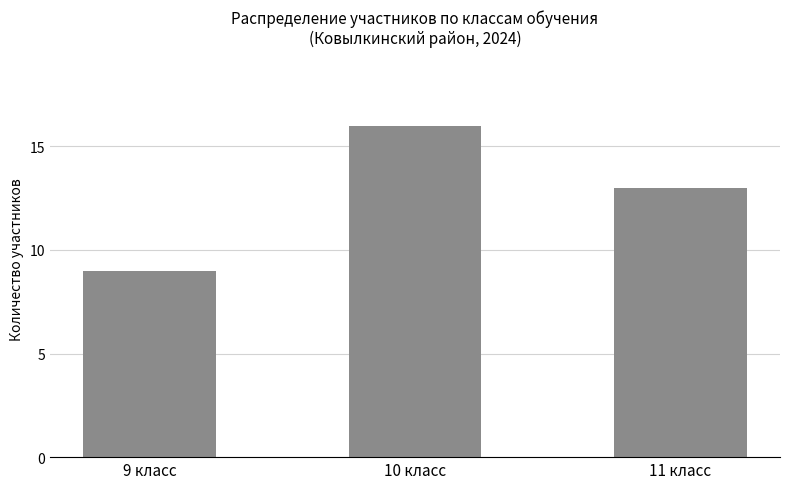

What is the greatest value displayed?

16